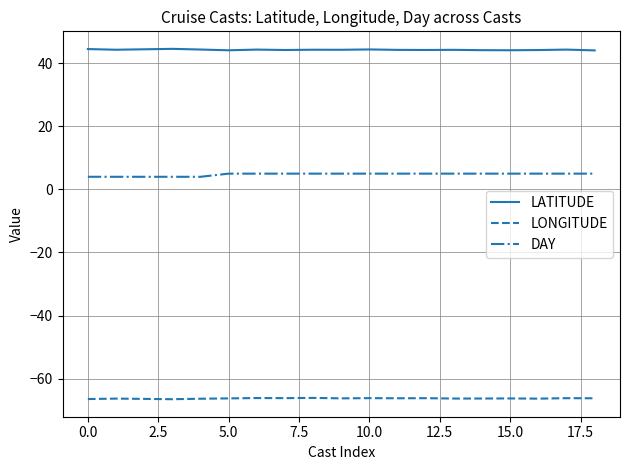

How many series are shown in this chart?

3